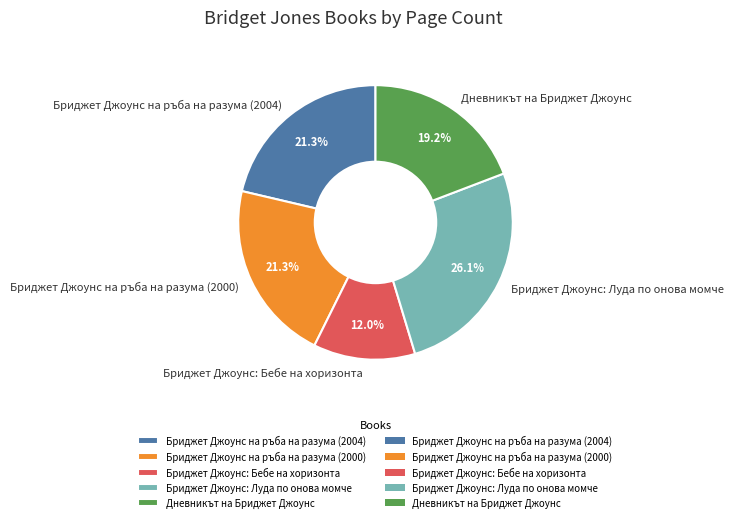

How many segments does this pie chart have?

5